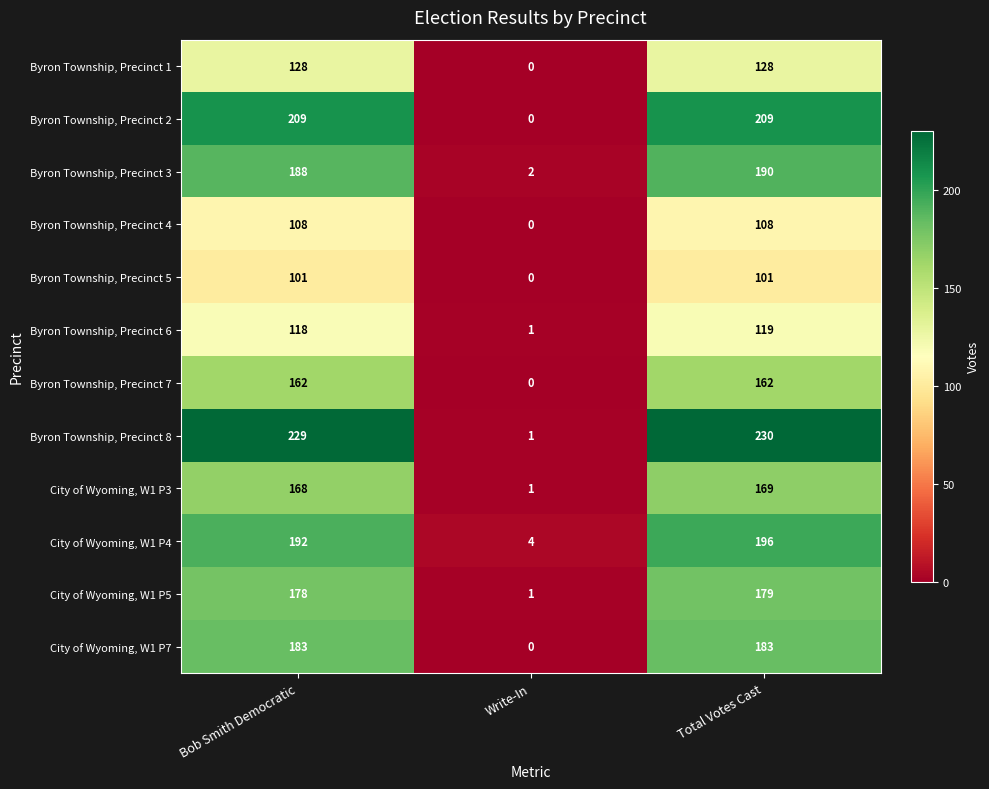

What is the sum of all City of Wyoming, W1 P3 values?

338